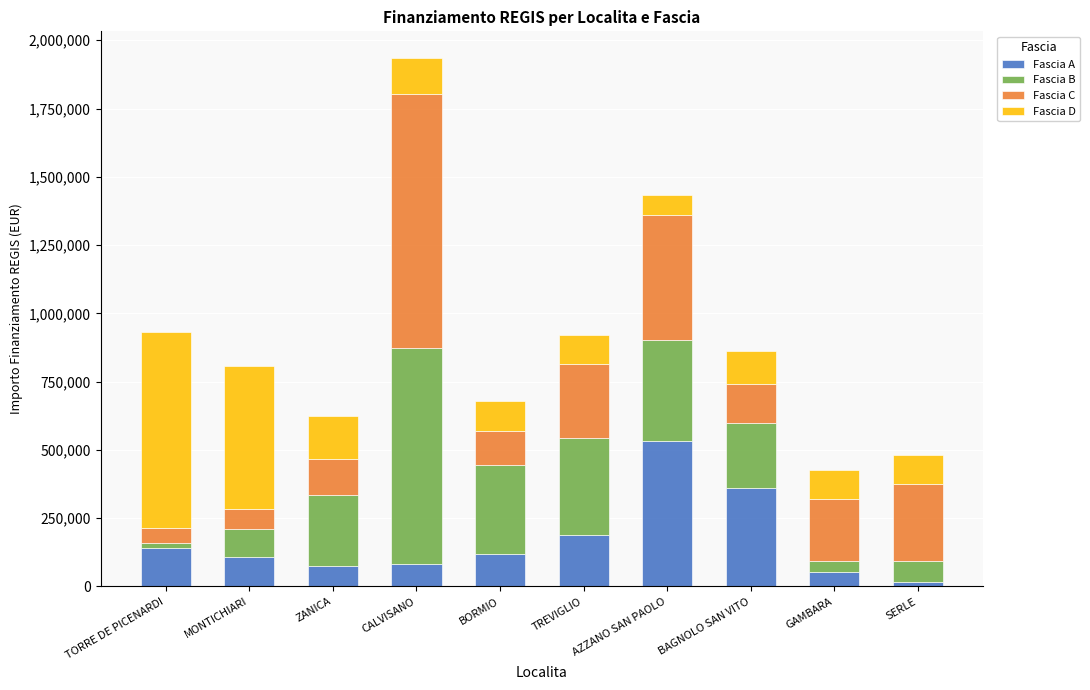

What is the difference between the maximum and minimum values in the Fascia A series?

518080.0